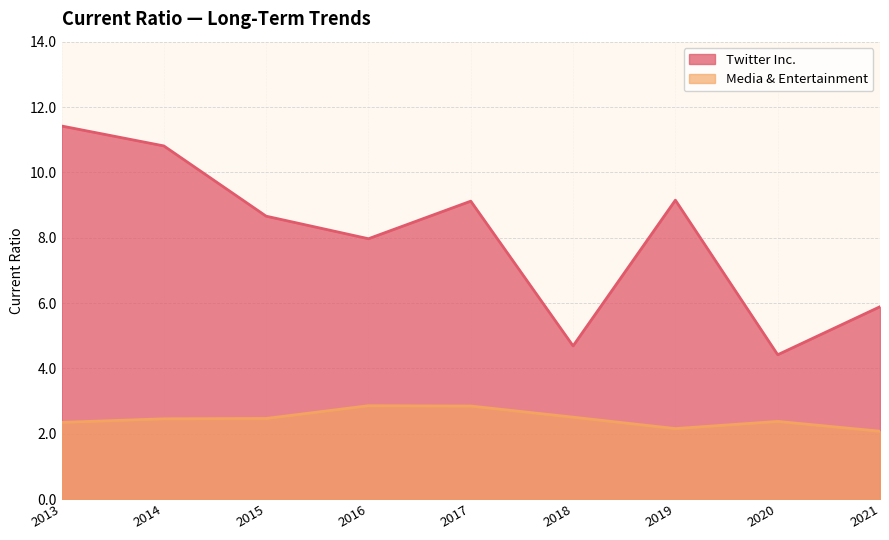

Rank the series by their maximum value, from highest to lowest.

Twitter Inc., Media & Entertainment